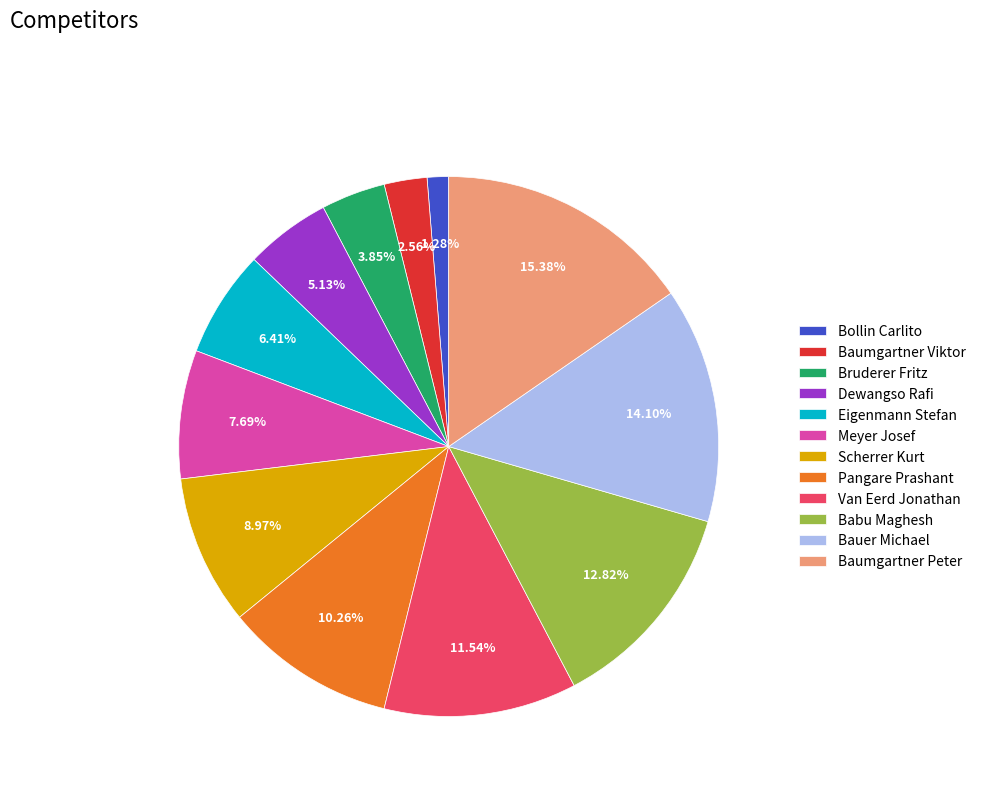

To the nearest percent, what portion does Scherrer Kurt represent?

9%